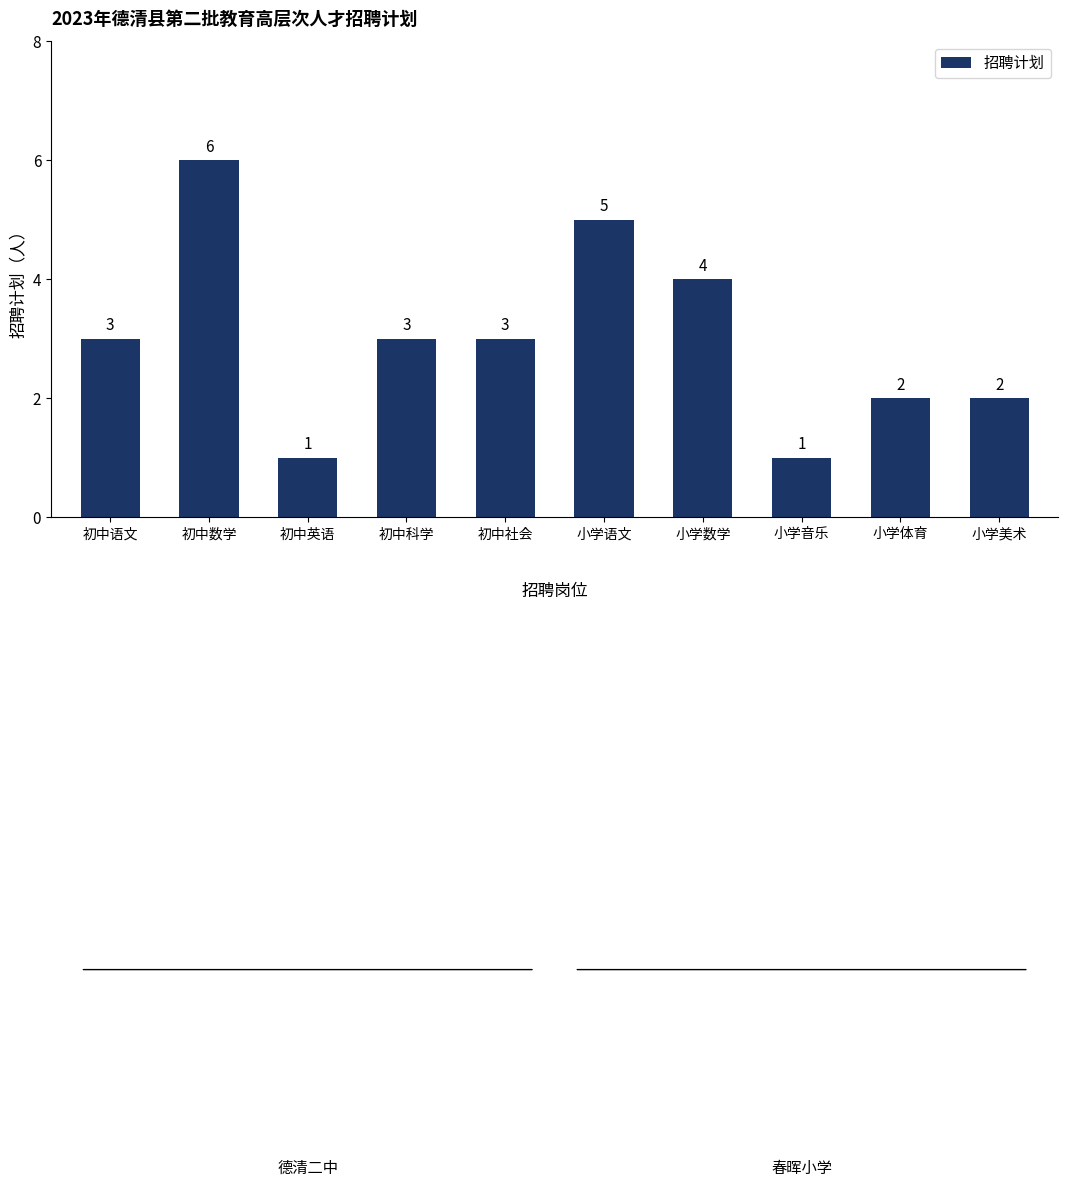

The chart shows a value of 0 at 小学音乐. True or false?

False